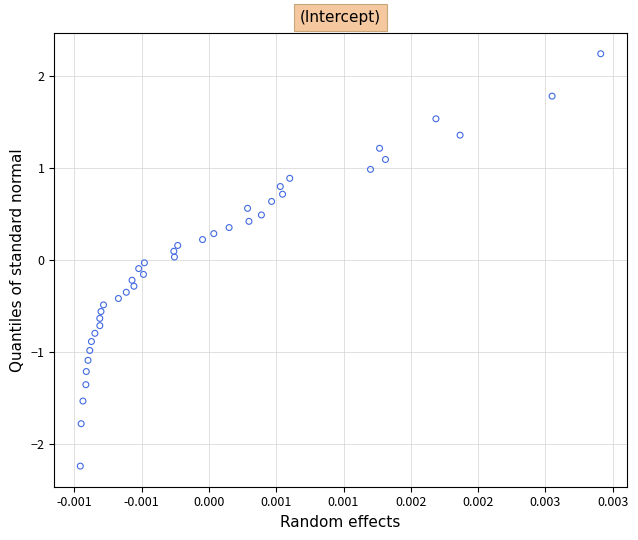

Count the number of points in this scatter plot.

40